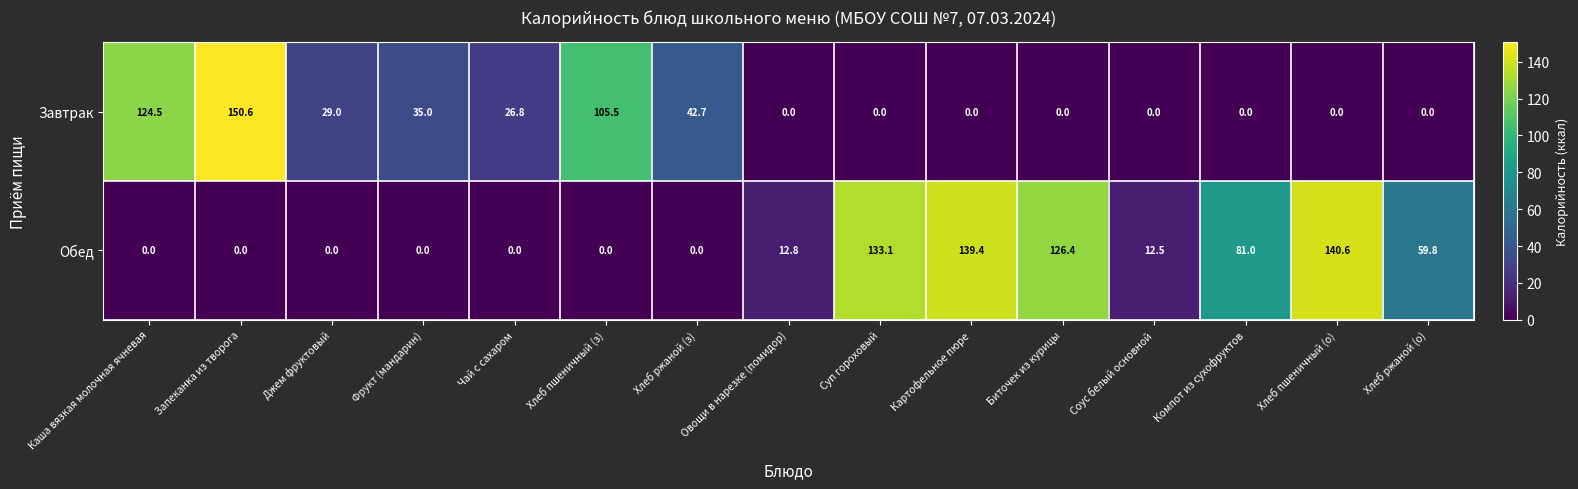

Which series has the largest total across all categories?

Обед